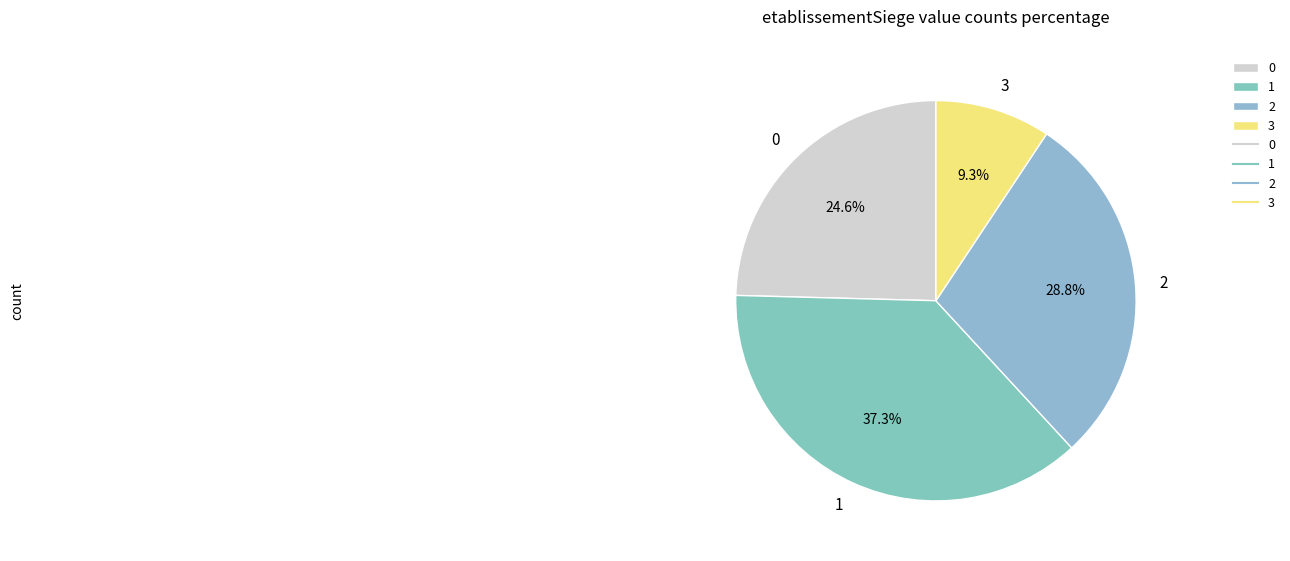

How much of the chart is everything except 3?

90.7%